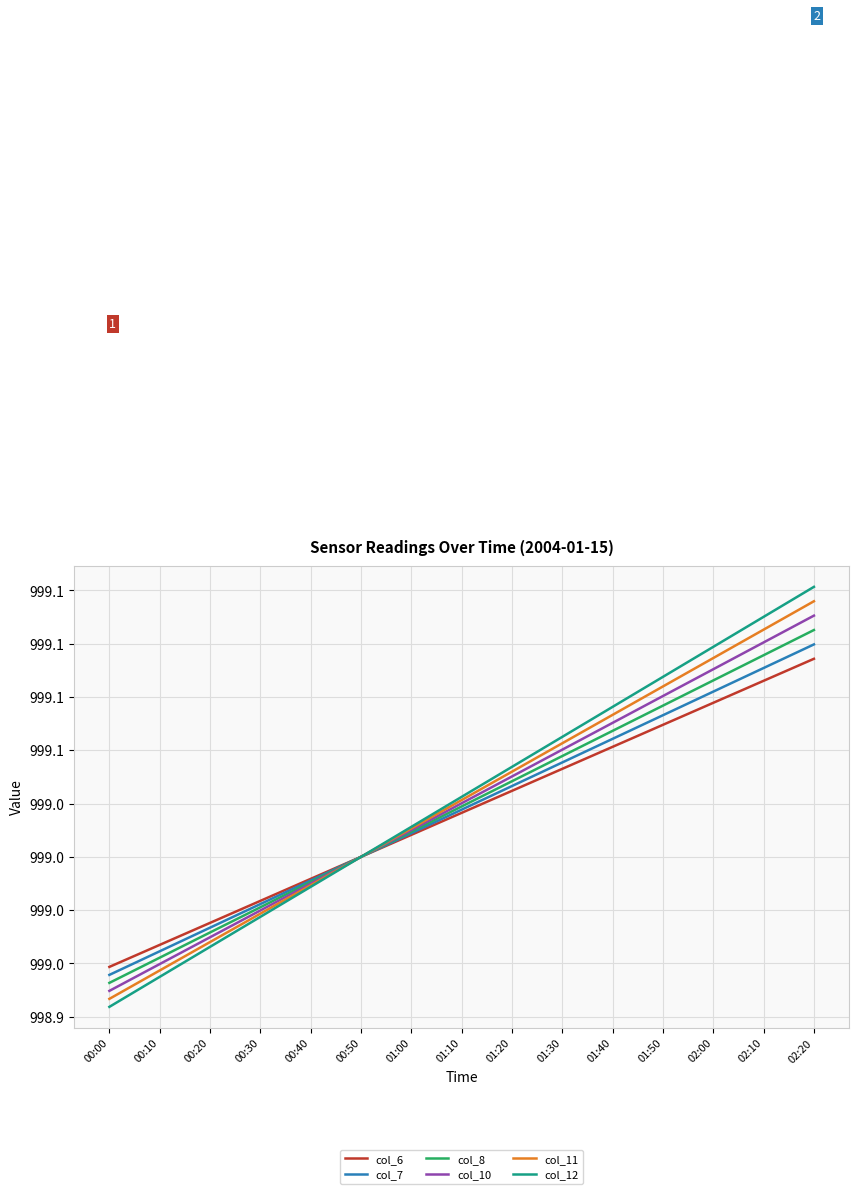

Does the chart have visible grid lines?

Yes